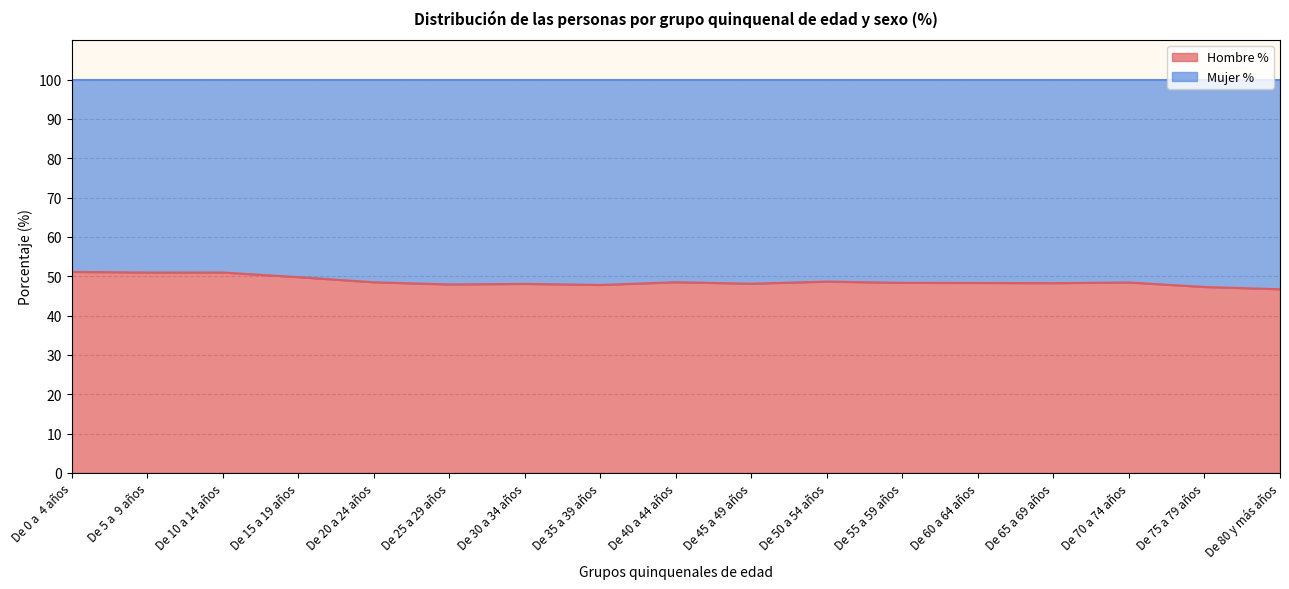

What is the label of the 14th point from the right?

De 15 a 19 años